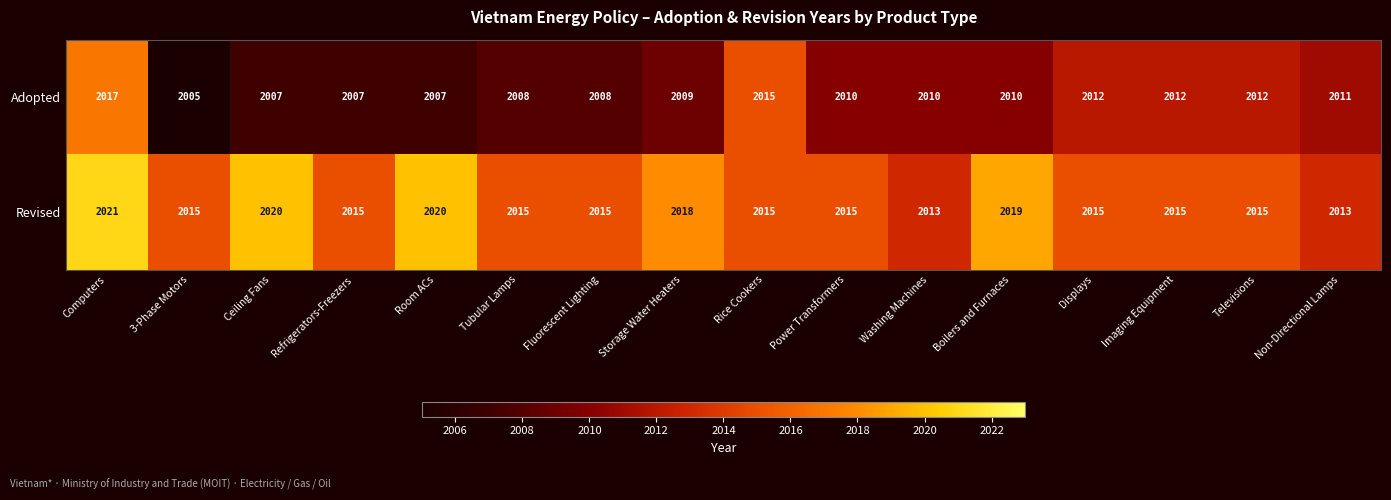

What is the sum of all Adopted values?

32160